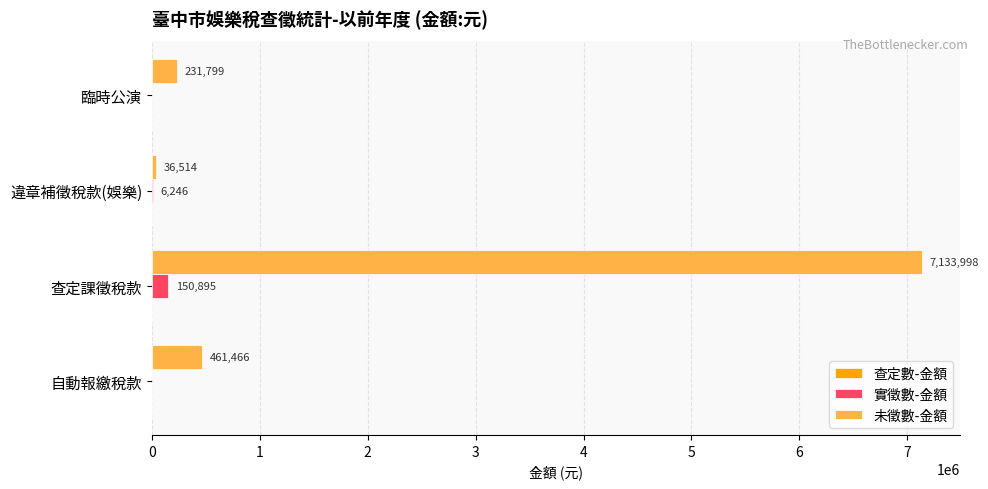

What is the greatest value displayed?

7133998